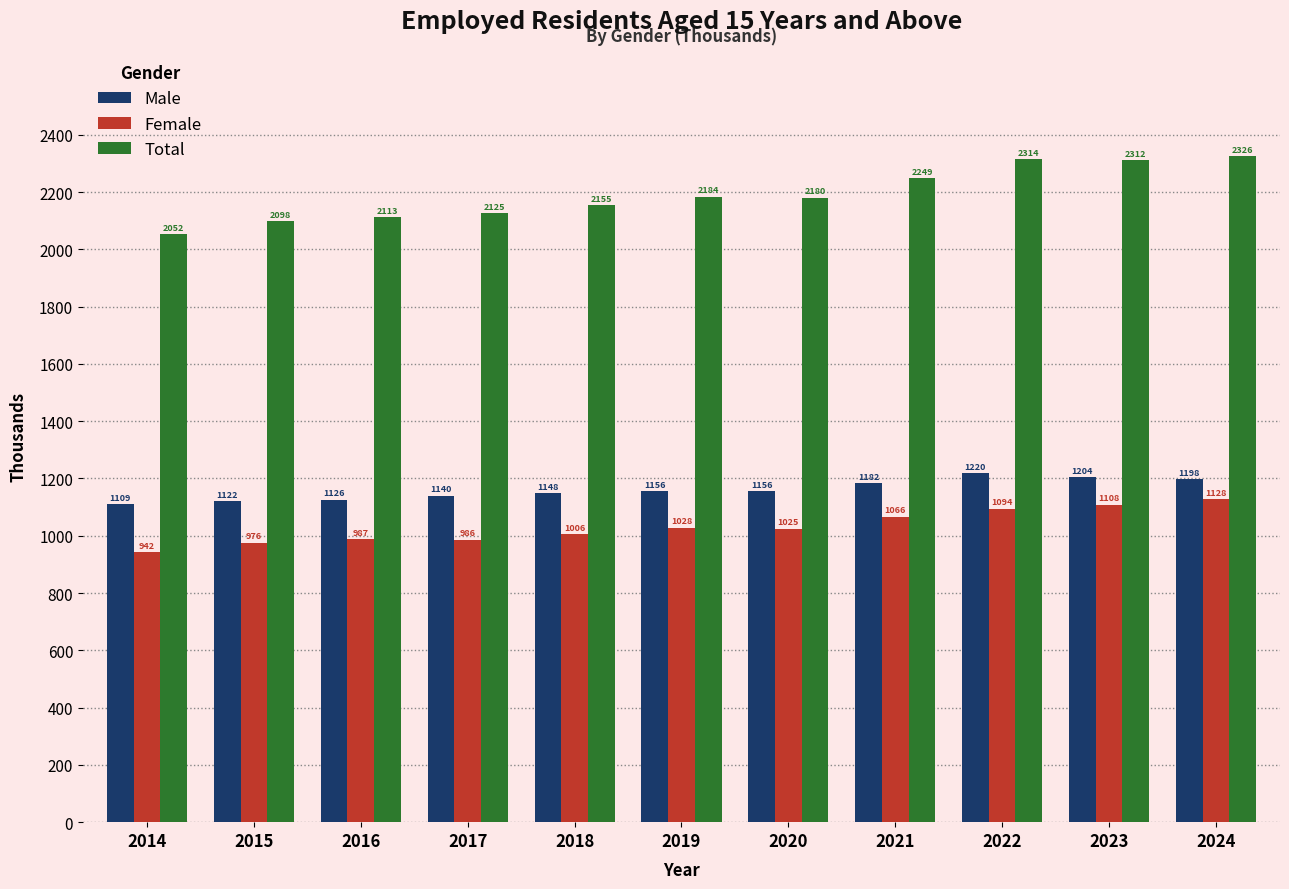

Where does the Total series first go above 2180?

2019